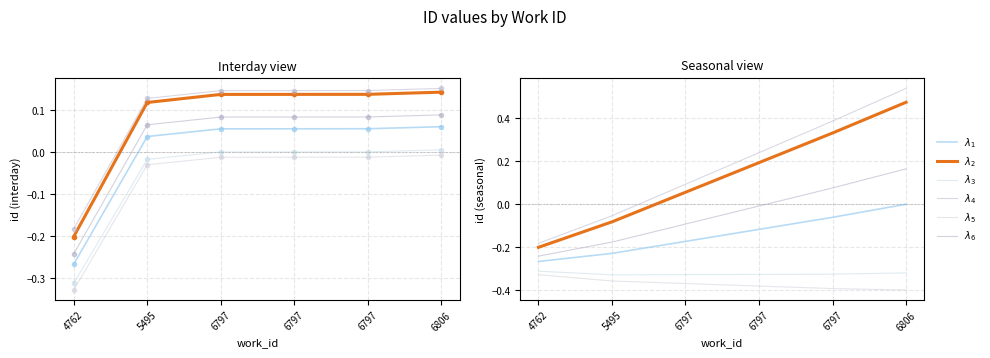

What is the difference between the maximum and minimum values in the $\lambda_6$ series?

0.4